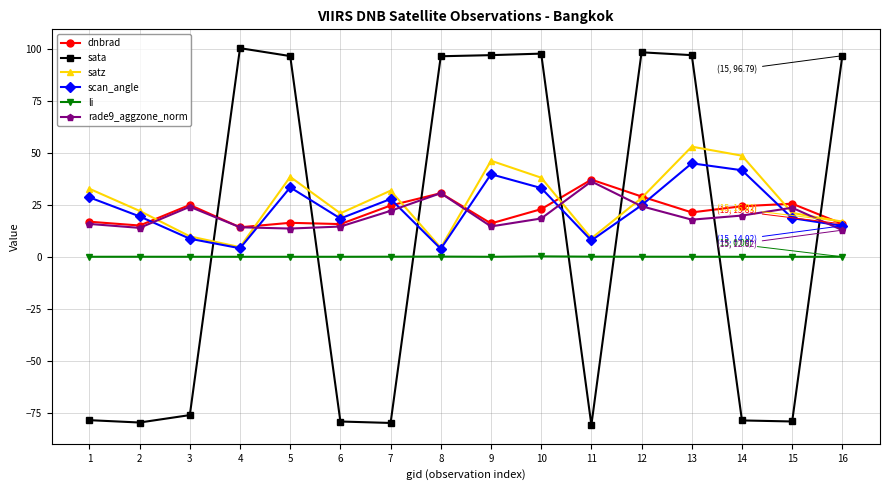

What is the maximum value shown in the chart?

100.4